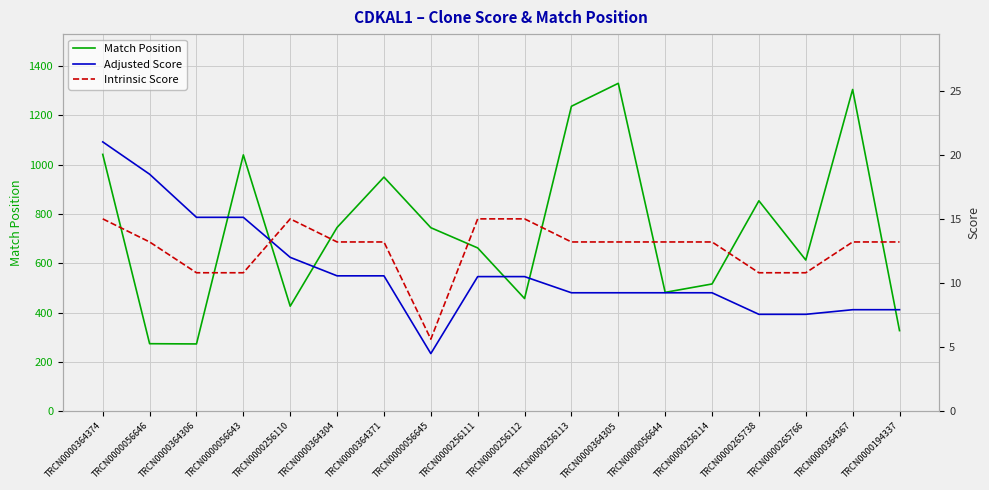

What is the difference between the maximum and minimum values in the Match Position series?

1056